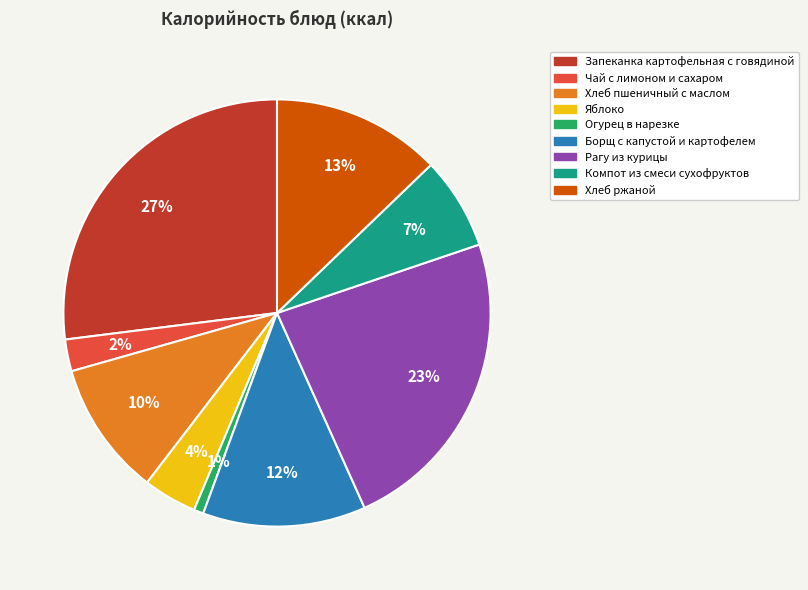

To the nearest percent, what portion does Борщ с капустой и картофелем represent?

12%